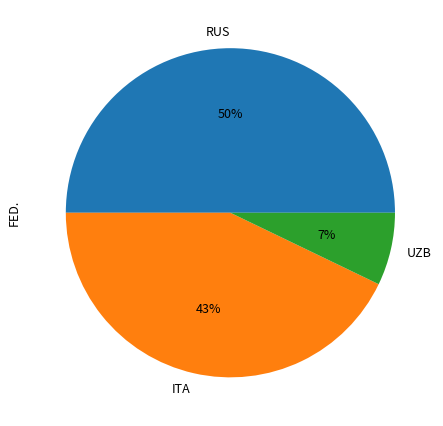

To the nearest percent, what is the combined percentage of RUS and ITA?

93%